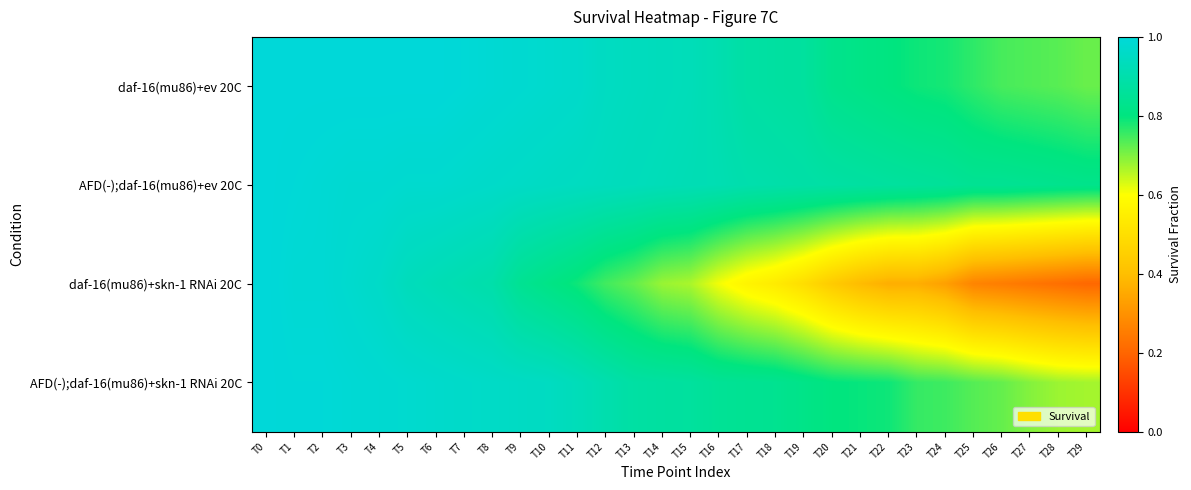

How many distinct data groups are displayed?

4